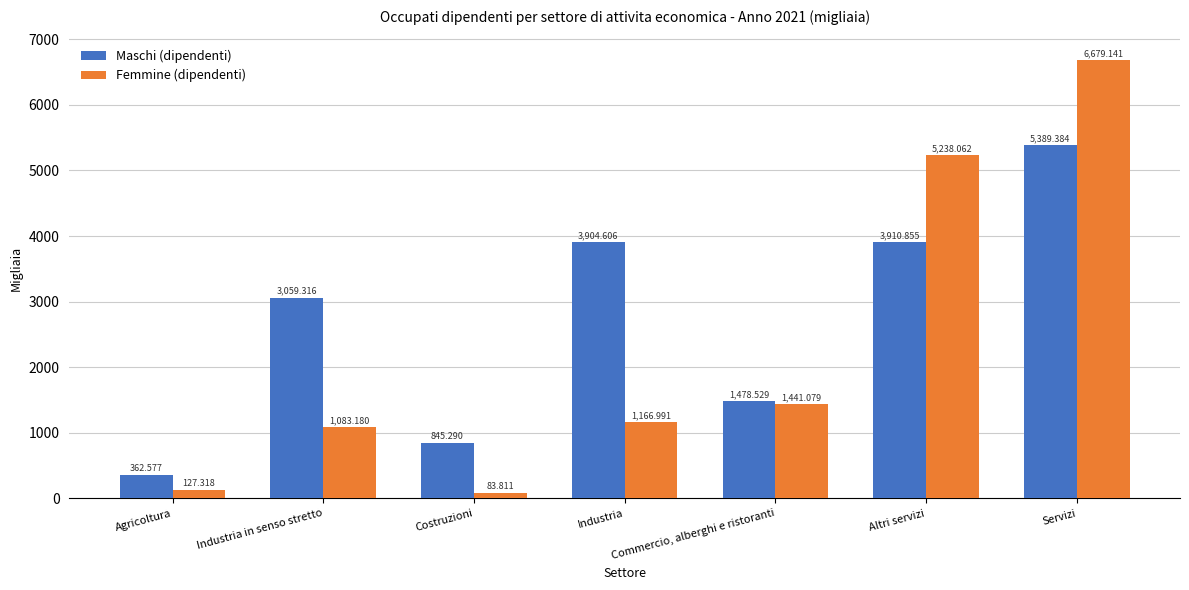

At which category is the sum across all series the highest?

Servizi